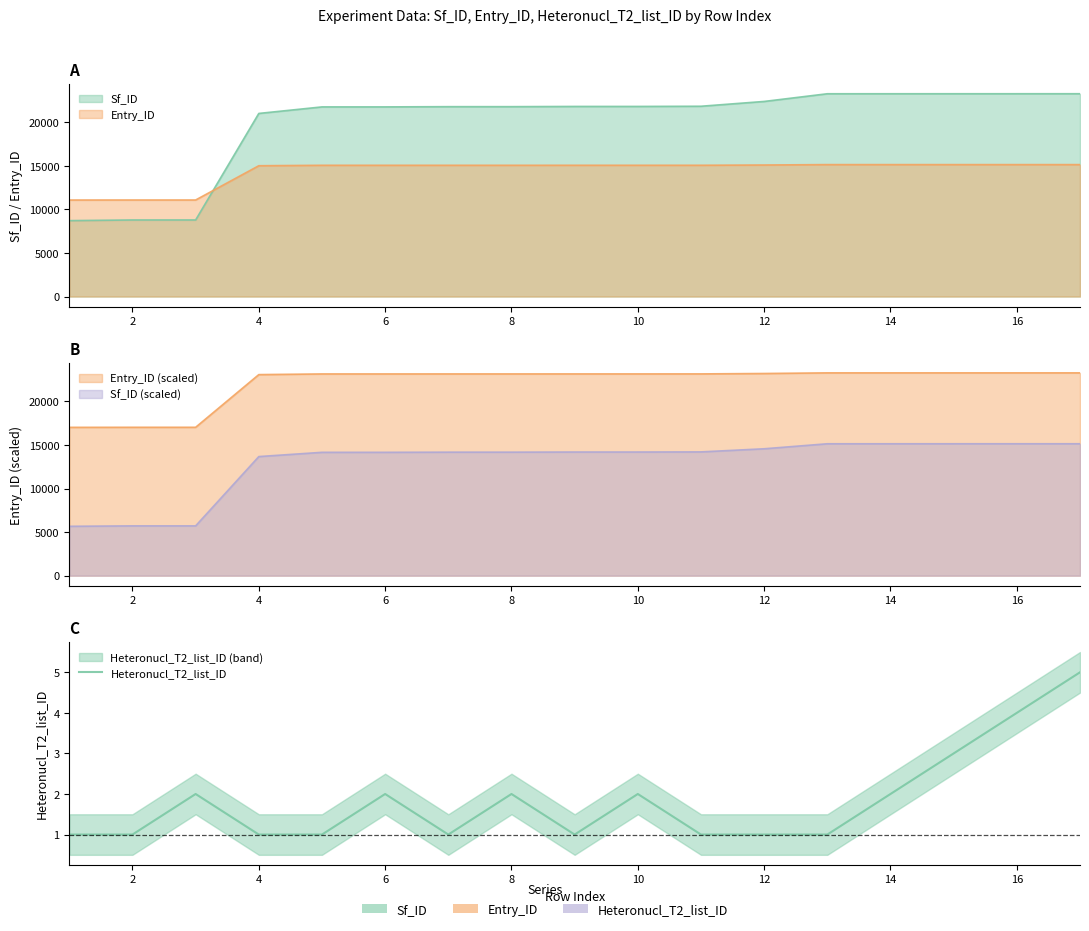

How many lines are shown in the chart?

1